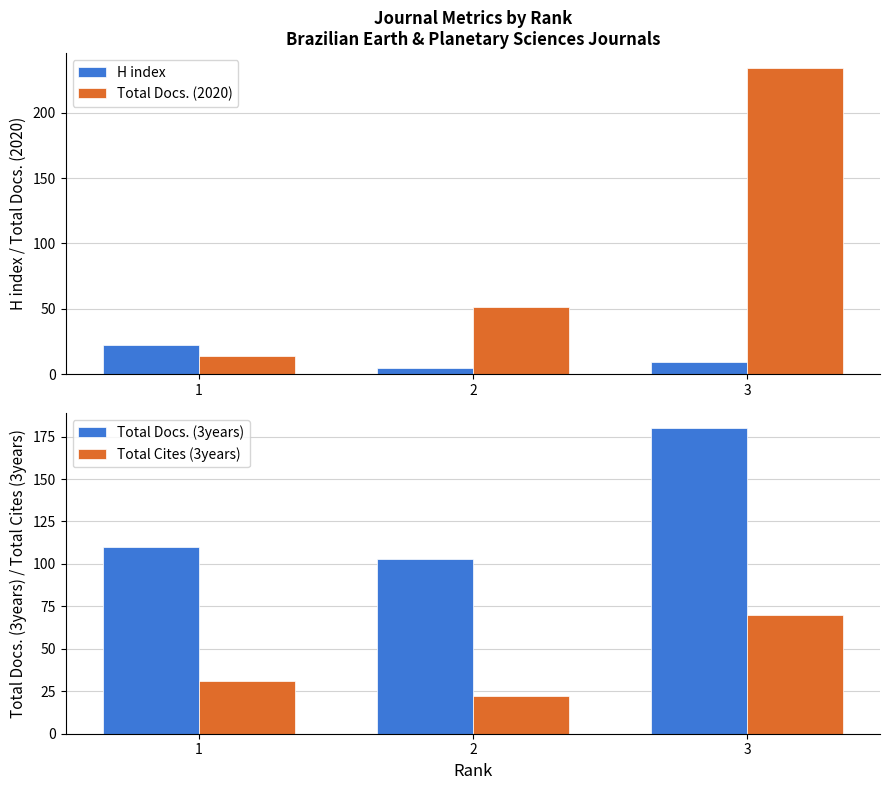

List the labels in order of H index value, largest first.

1, 3, 2